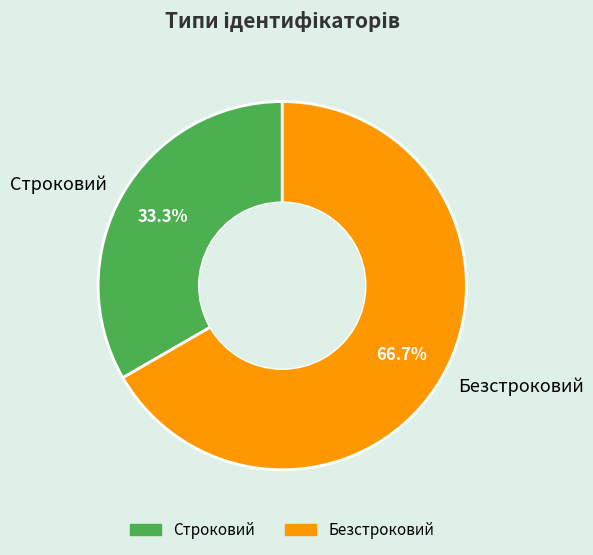

To the nearest percent, what portion does Строковий represent?

33%